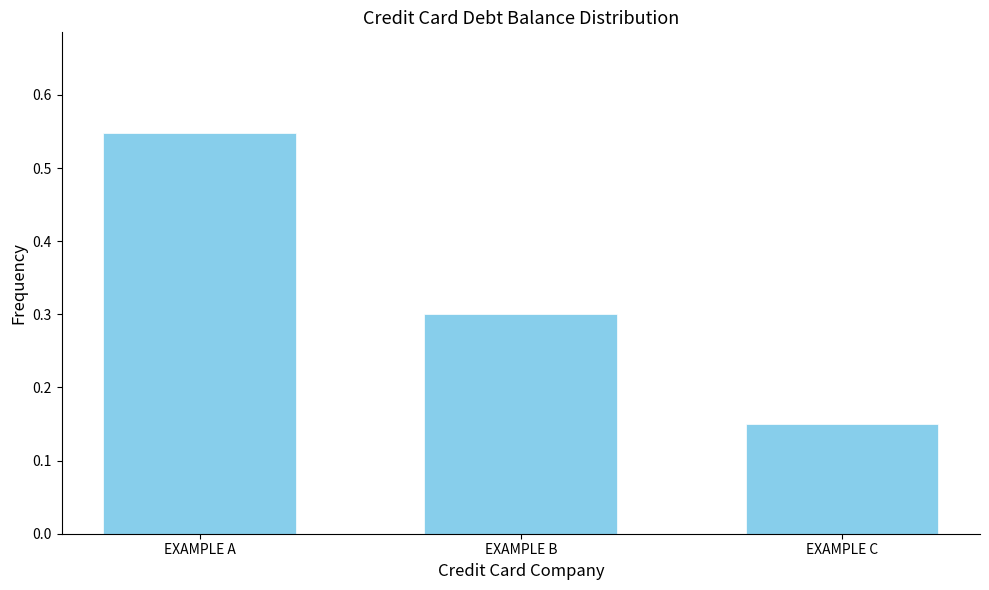

At which category does the chart reach its peak across all series?

EXAMPLE A